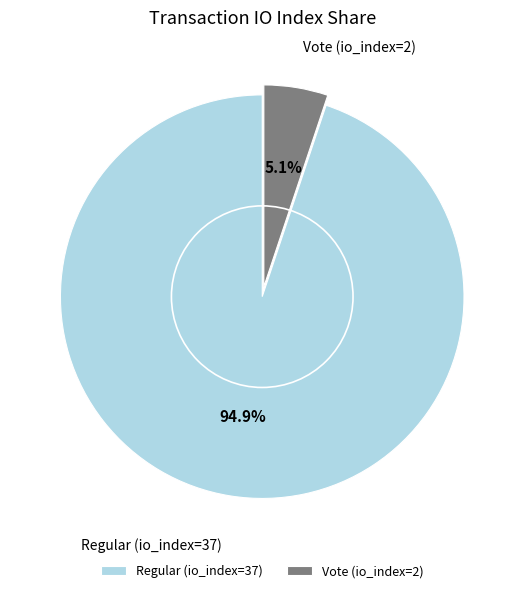

To the nearest percent, what is the average slice percentage?

50%